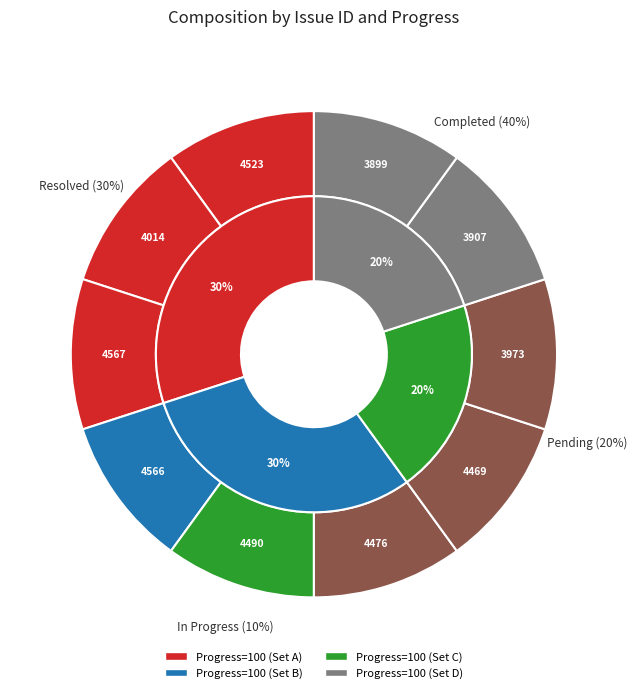

Is it true that 3907 is 10% of the pie?

True